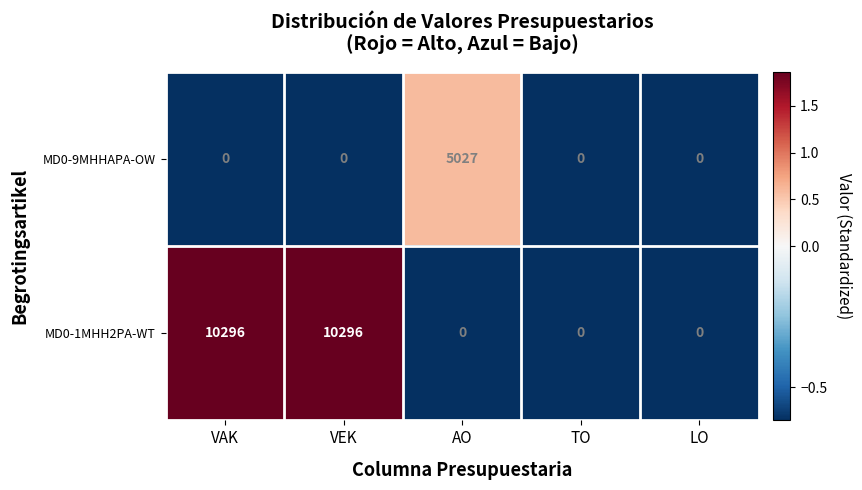

What is the approximate value of MD0-9MHHAPA-OW at AO, to the nearest 50?

5050